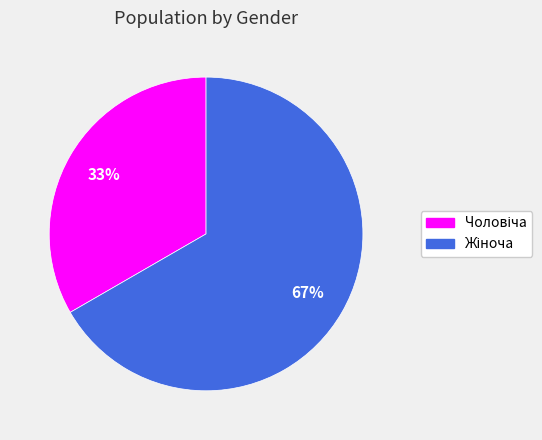

Is there any slice that represents more than half of the pie?

Yes